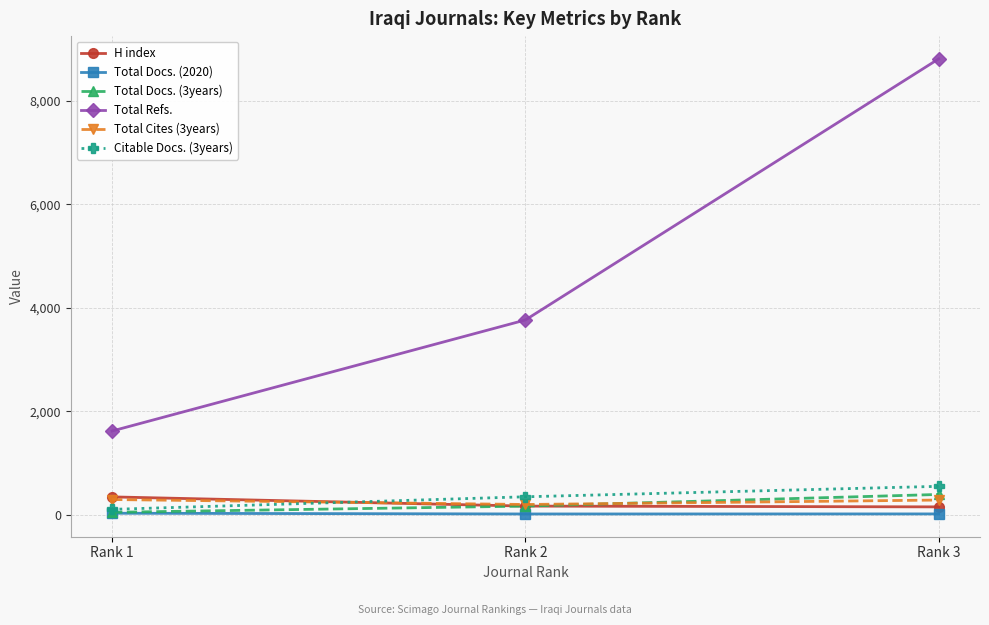

Which category has the highest value in the Total Refs. series?

Rank 3